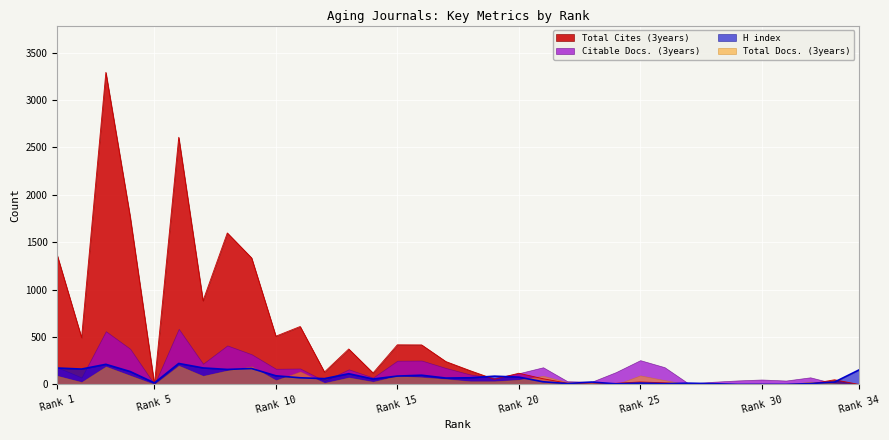

How many lines are shown in the chart?

4